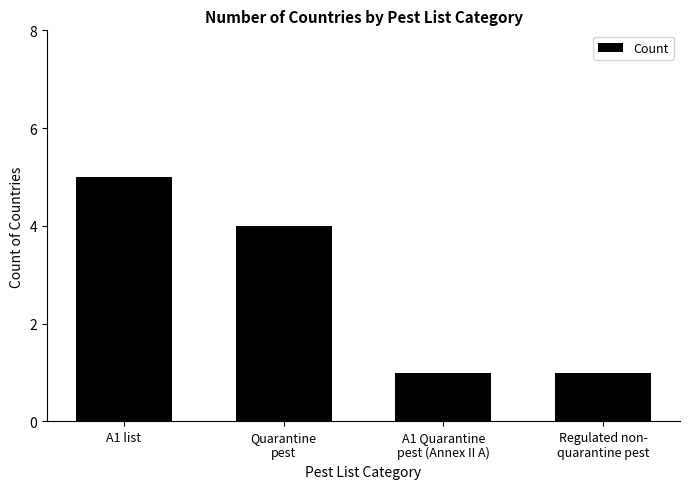

Reading left to right, what are all the values shown in this chart?

5	4	1	1